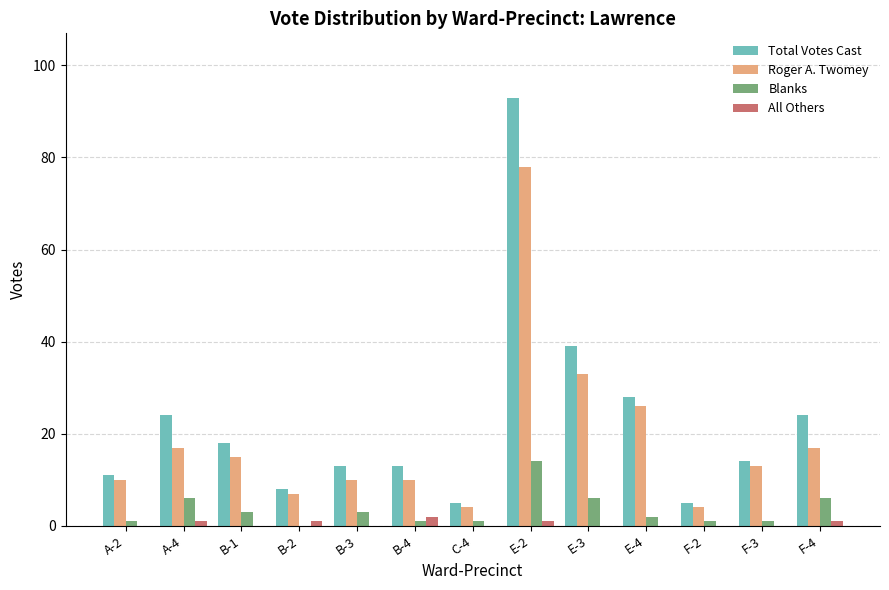

Where is Roger A. Twomey nearest to the value 41?

E-3